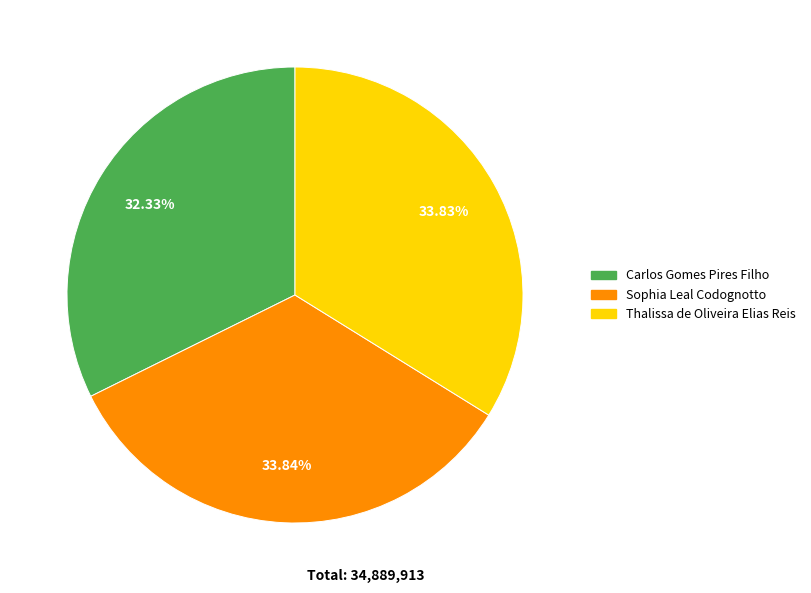

To the nearest percent, what is the average slice percentage?

33%